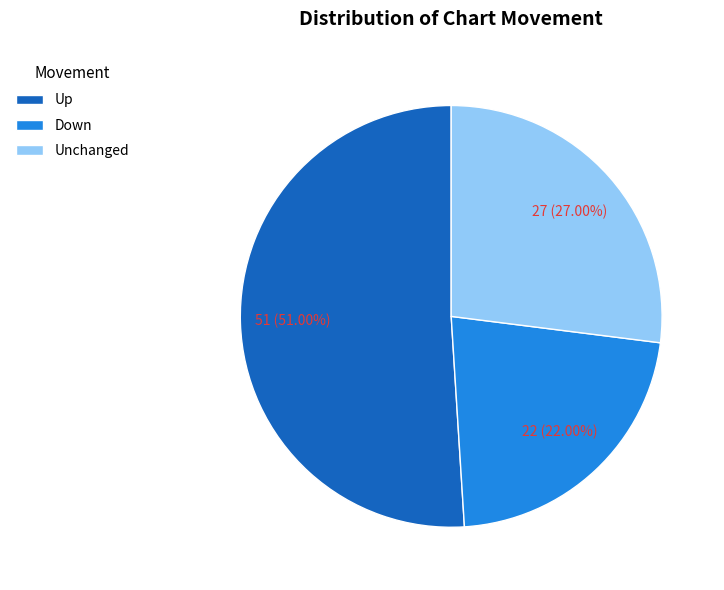

To the nearest percent, what is the average slice percentage?

33%